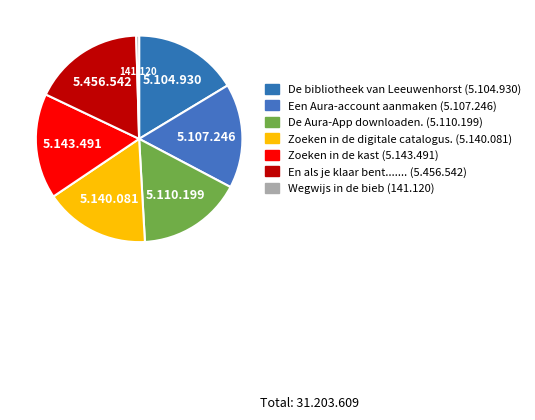

How many slices are in this pie chart?

7